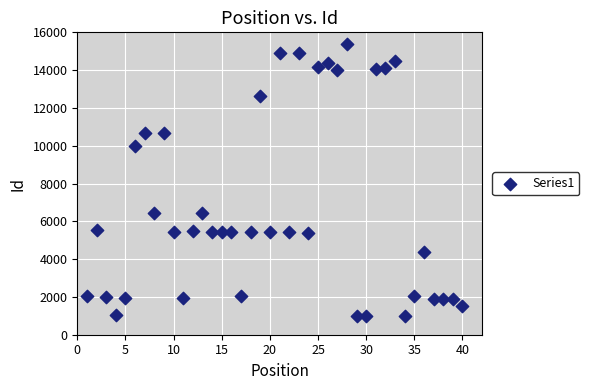

What is the range of X values (max minus min)?

39